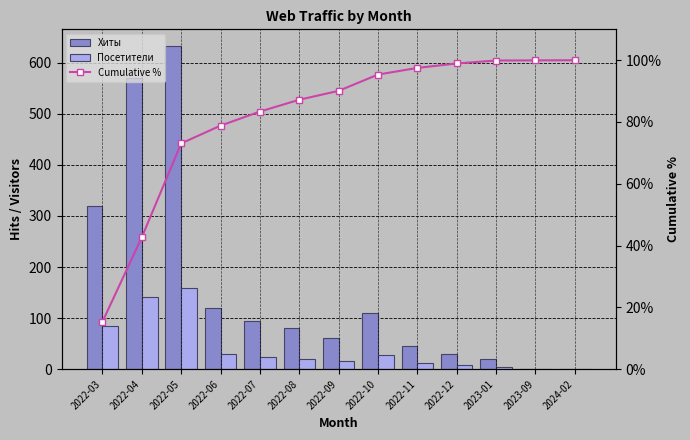

Rank the series by their maximum value, from highest to lowest.

Хиты, Посетители, Cumulative %